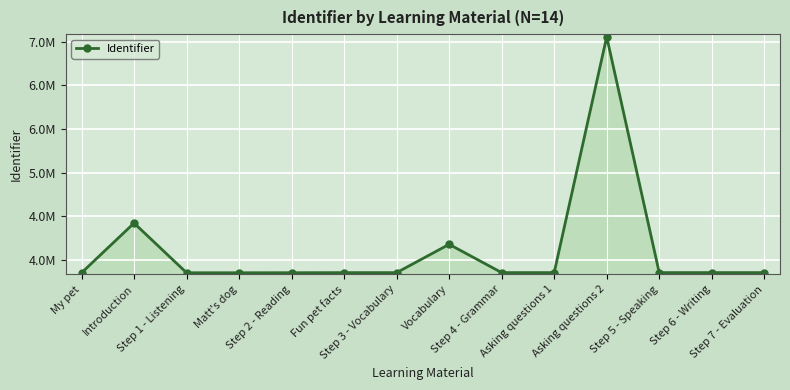

What position from the right is My pet?

14